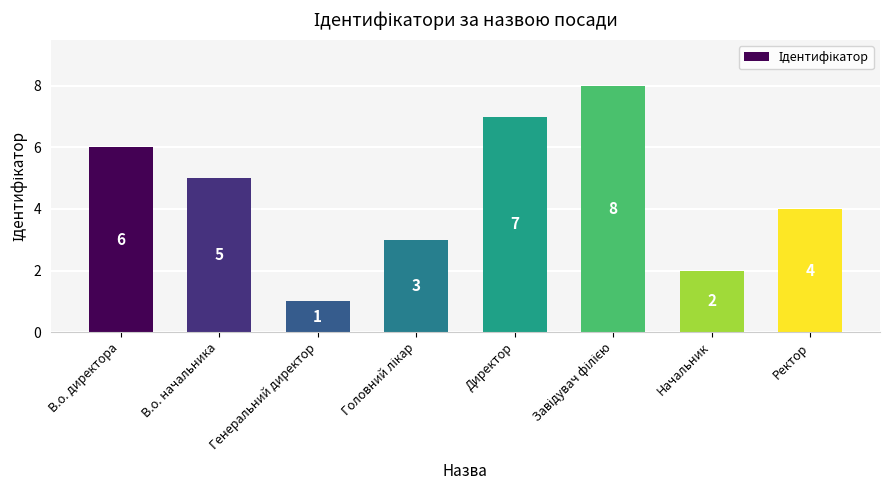

What is the label of the 2nd bar from the left?

В.о. начальника